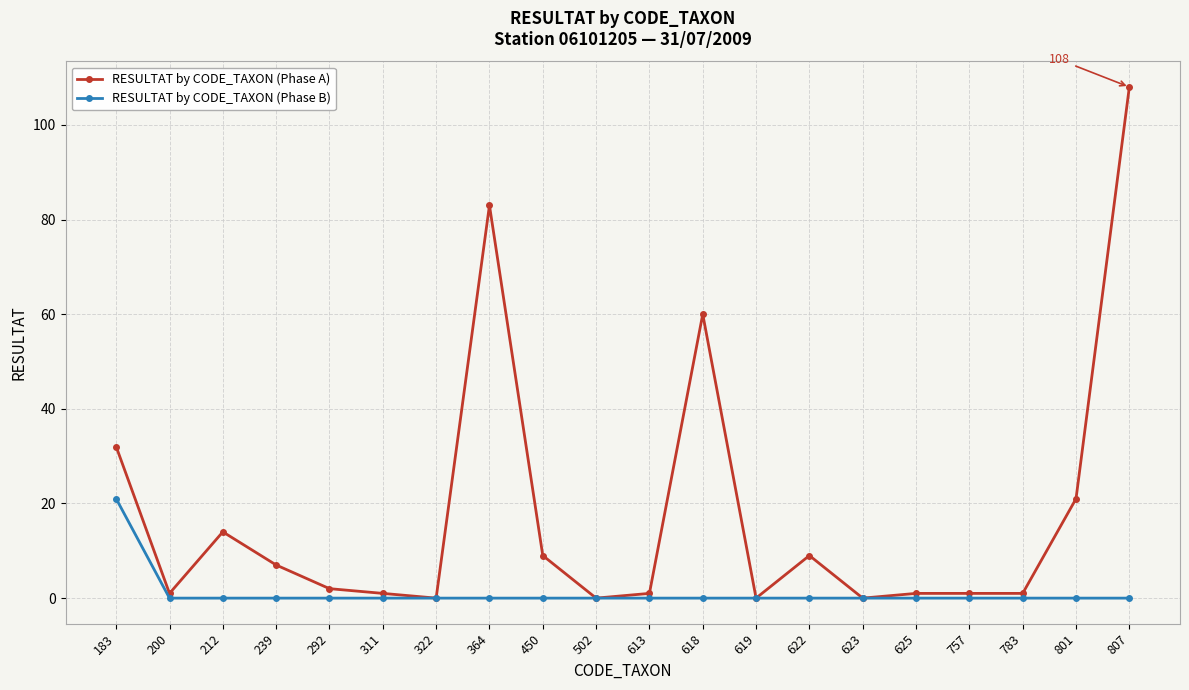

Reading left to right, what are all the values shown in this chart?

RESULTAT by CODE_TAXON (Phase A): 32	1	14	7	2	1	0	83	9	0	1	60	0	9	0	1	1	1	21	108
RESULTAT by CODE_TAXON (Phase B): 21	0	0	0	0	0	0	0	0	0	0	0	0	0	0	0	0	0	0	0